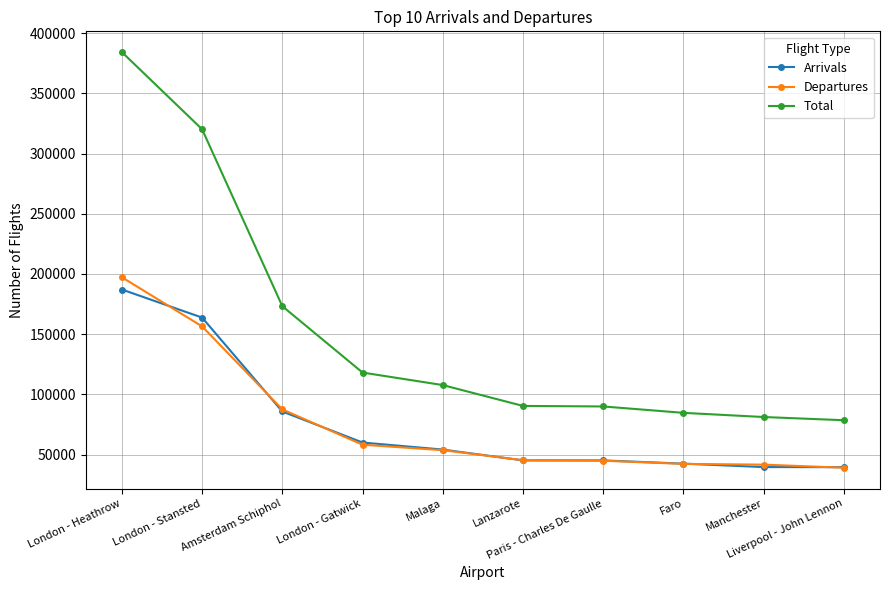

Which category has the highest value in the Arrivals series?

London - Heathrow